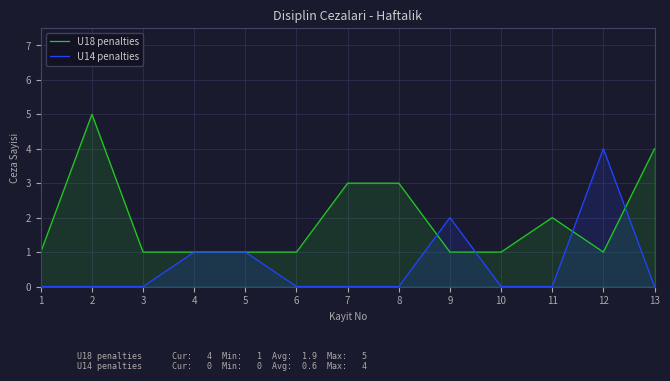

True or false: U14 penalties has more than 1 points higher than both neighbors.

True